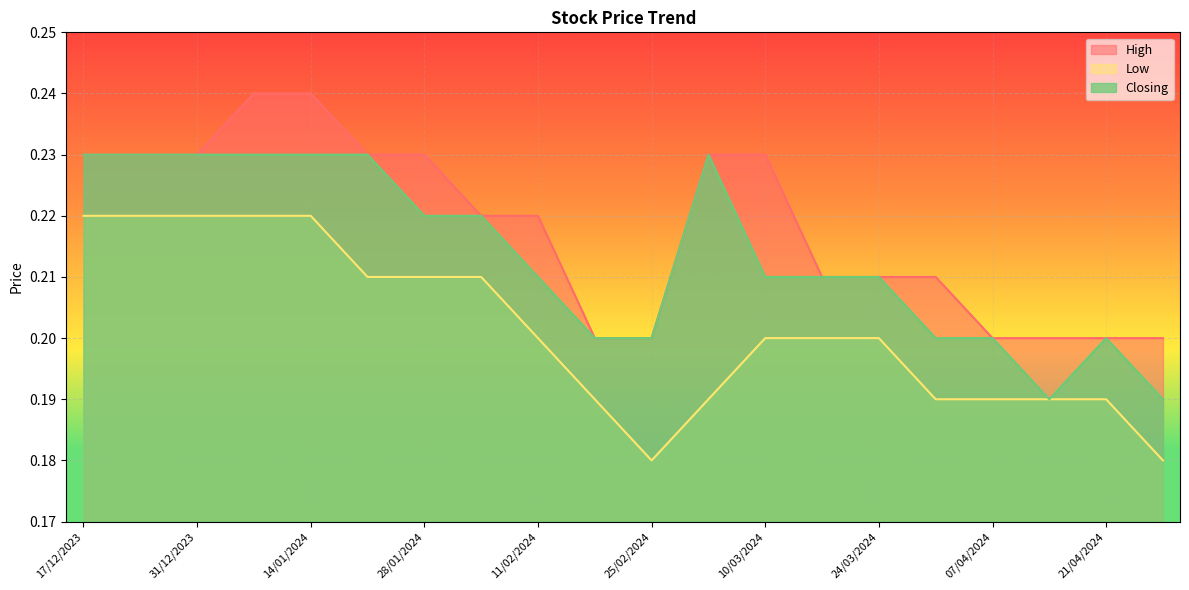

The value of High at 03/03/2024 is 0.3. True or false?

False